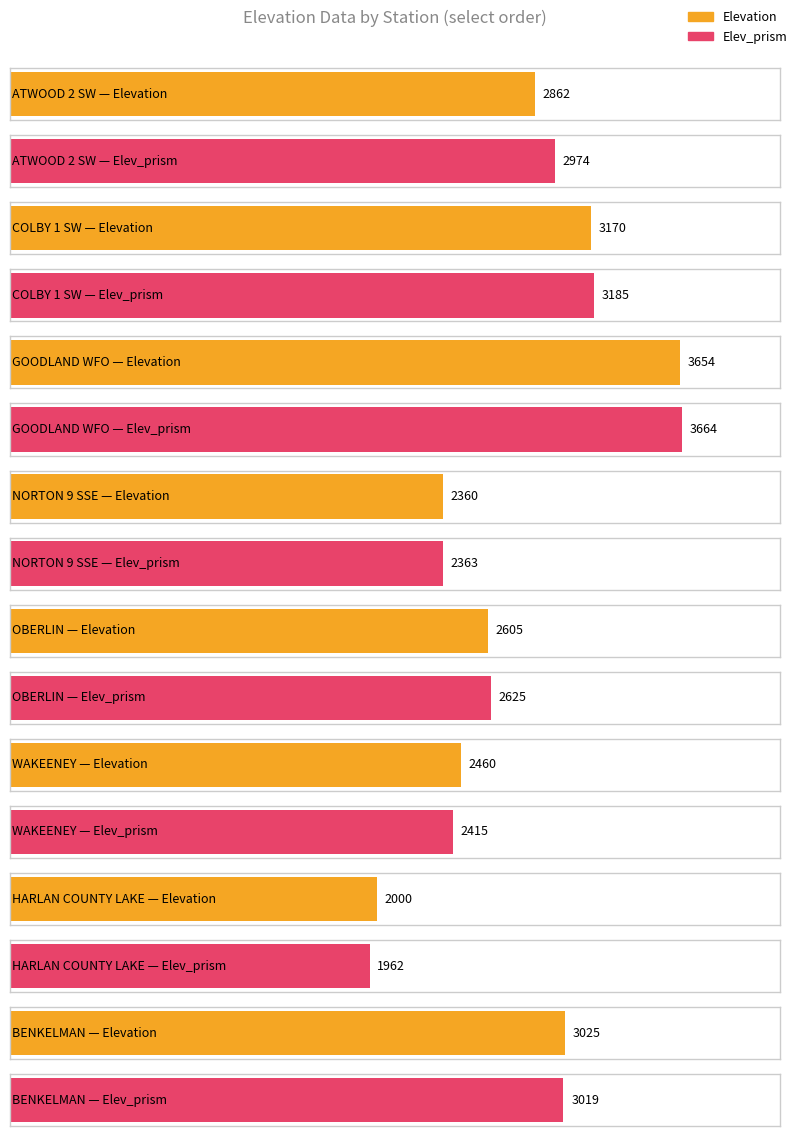

What is the smallest value displayed?

1962